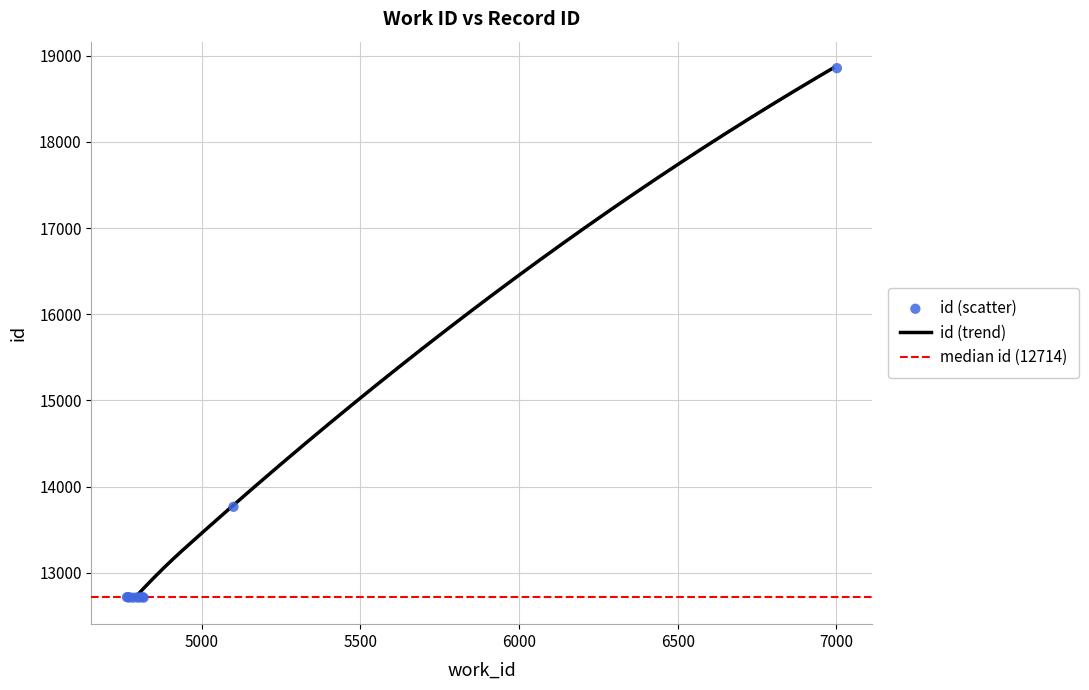

What is the change in value from 4790 to 4791?

+4